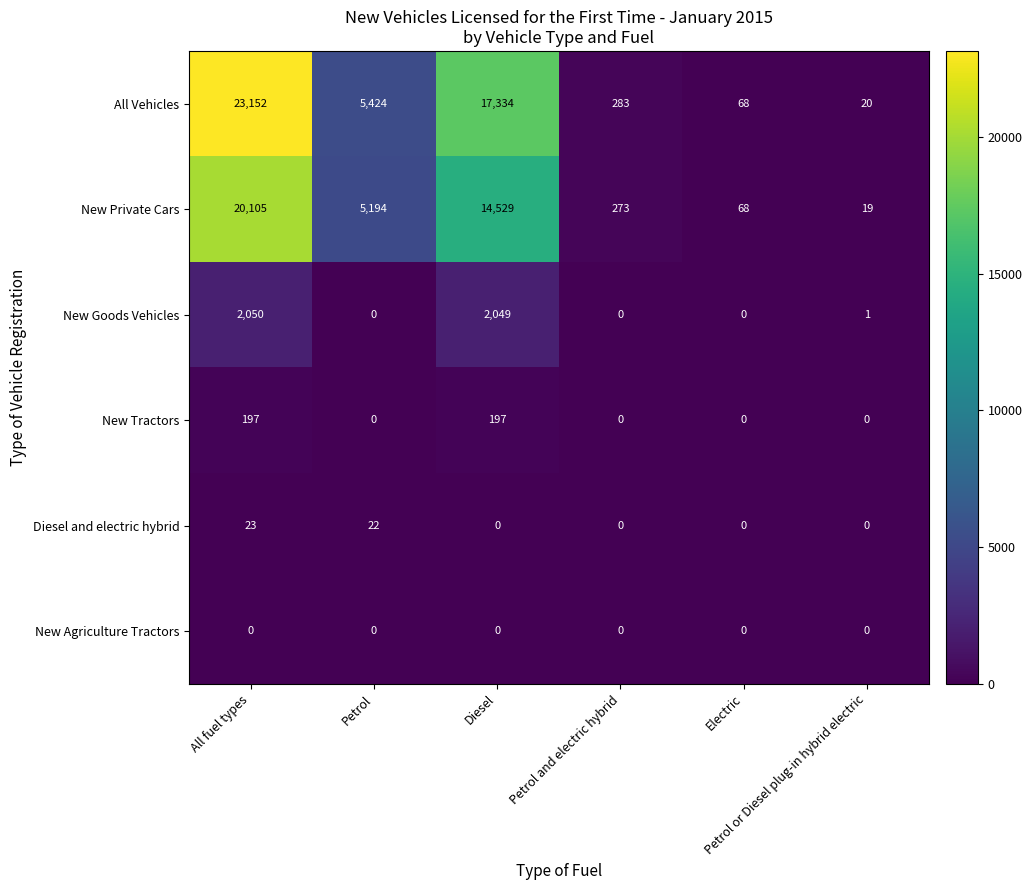

Which series has the largest total across all categories?

All Vehicles